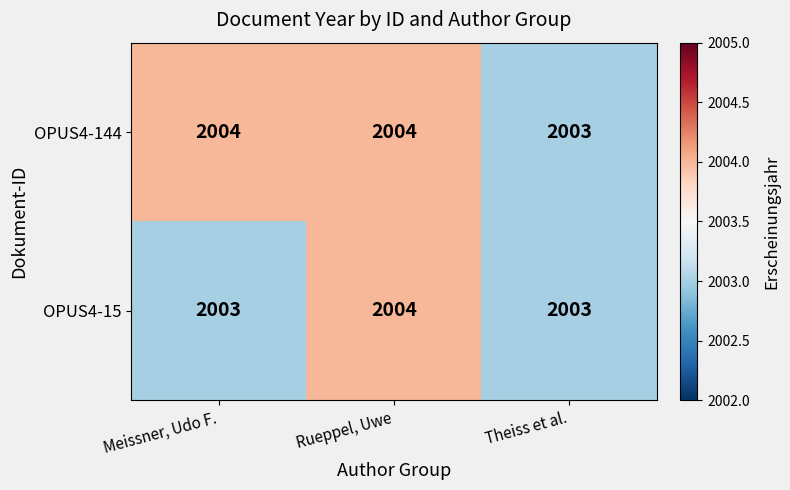

The OPUS4-144 series shows 3427 at Rueppel, Uwe. True or false?

False